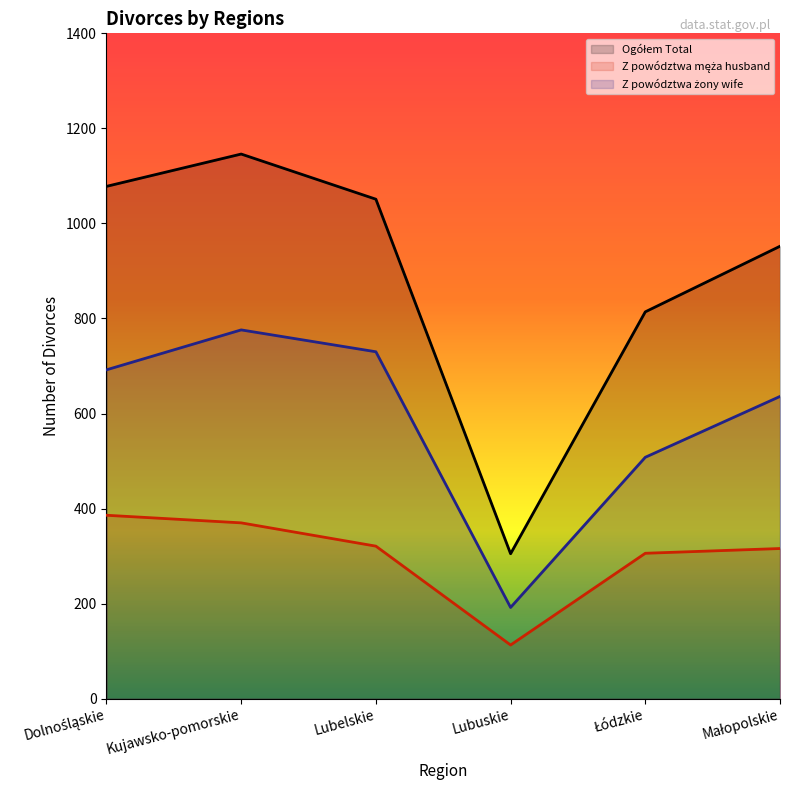

Reading left to right, extract all data points from this chart.

Ogółem Total: Dolnośląskie=1078	Kujawsko-pomorskie=1146	Lubelskie=1051	Lubuskie=305	Łódzkie=814	Małopolskie=952
Z powództwa męża husband: Dolnośląskie=386	Kujawsko-pomorskie=370	Lubelskie=321	Lubuskie=113	Łódzkie=306	Małopolskie=316
Z powództwa żony wife: Dolnośląskie=692	Kujawsko-pomorskie=776	Lubelskie=730	Lubuskie=192	Łódzkie=508	Małopolskie=636